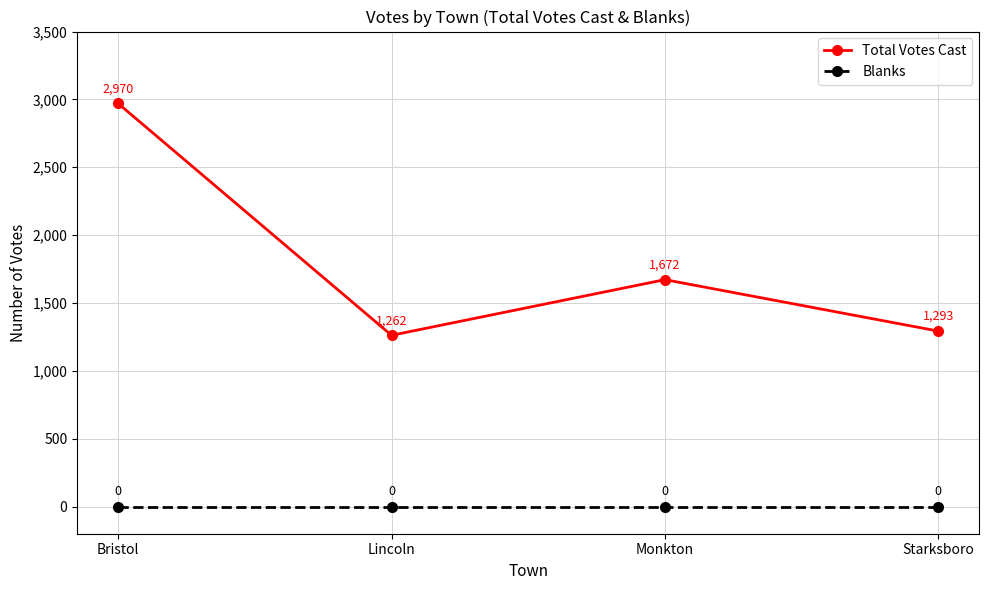

How many data points does each series have?

4